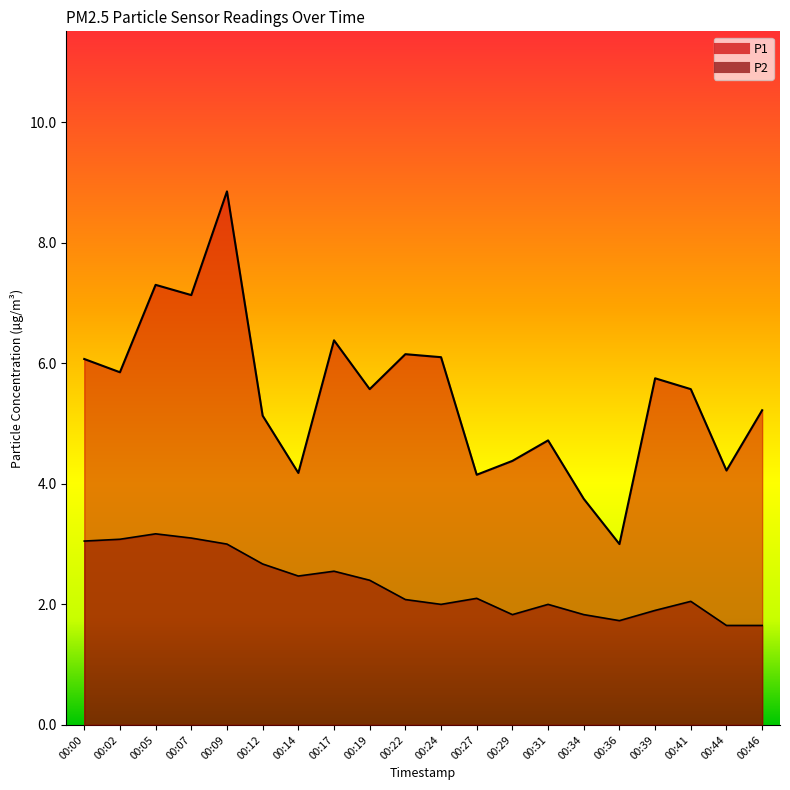

How many values in the P1 series are below 5?

7